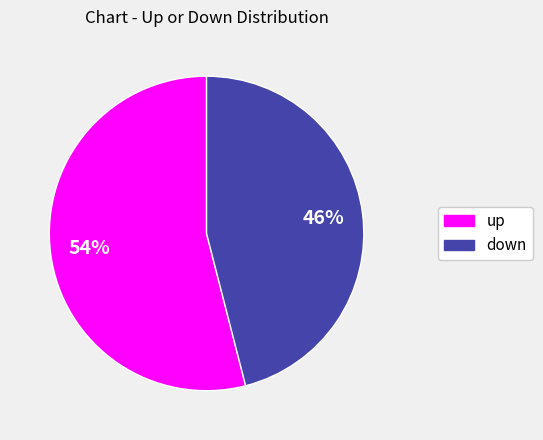

Is the sum of up and down greater than half?

Yes